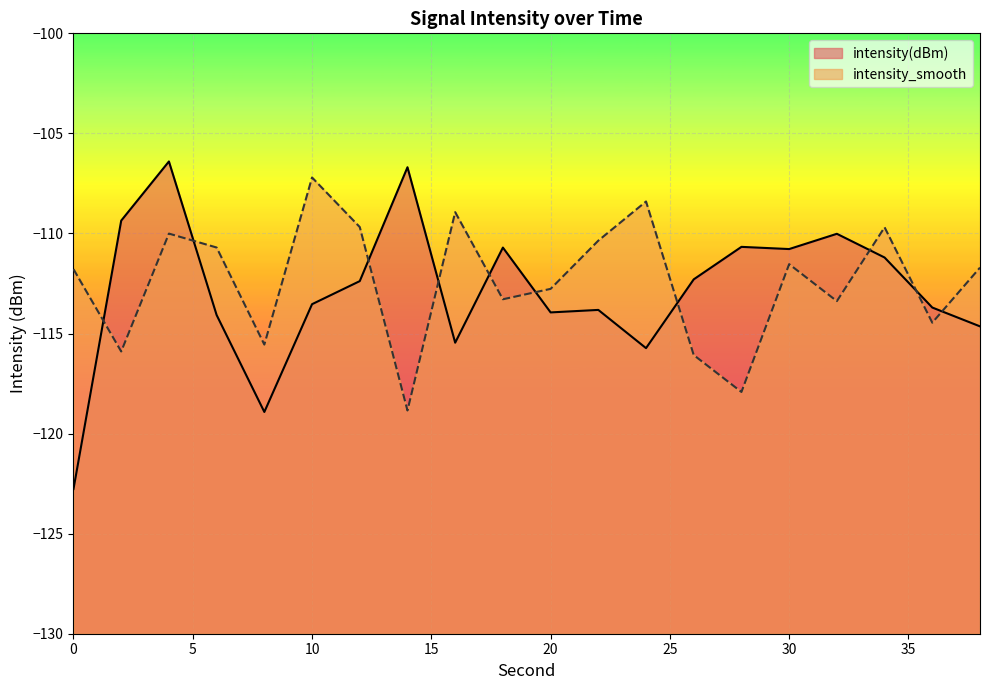

At which category does the chart reach its peak across all series?

4